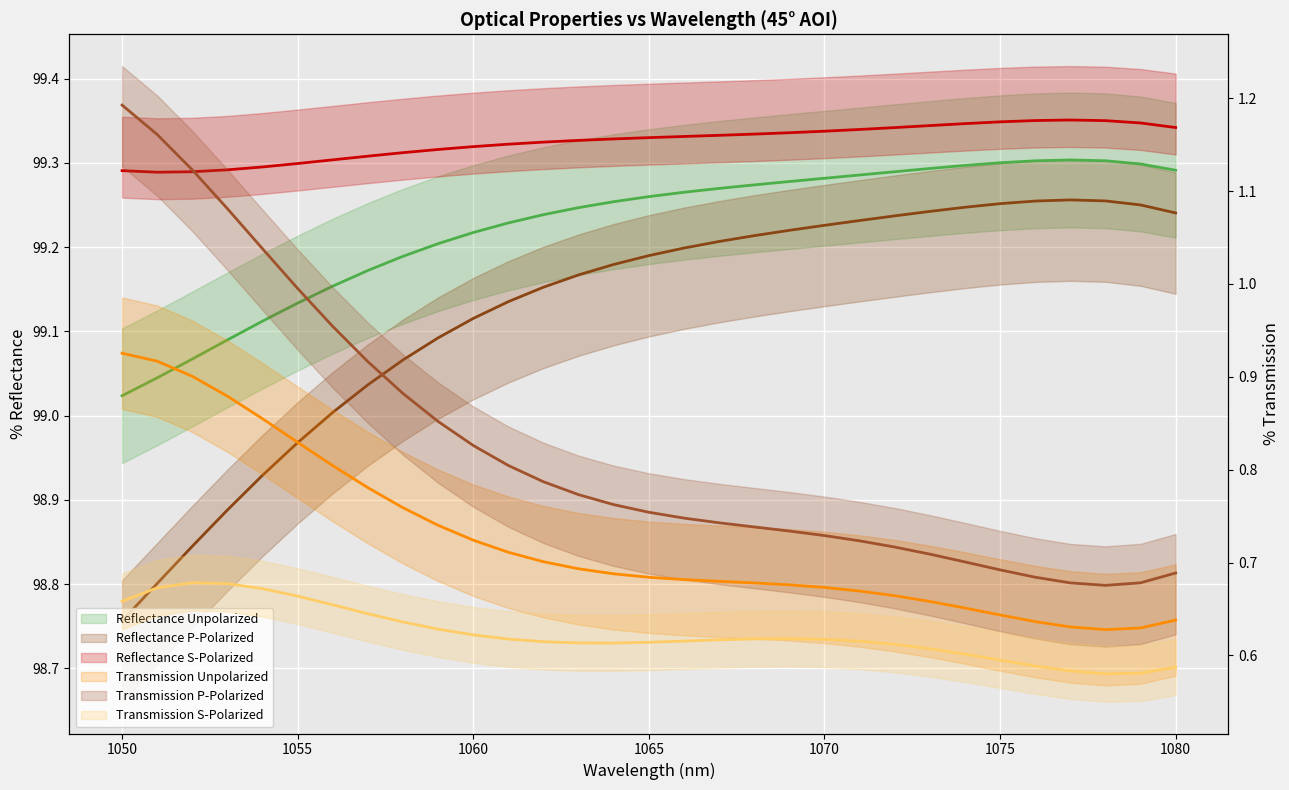

Reading left to right, list all the values displayed in this chart.

Reflectance Unpolarized: 99.0	99.0	99.1	99.1	99.1	99.1	99.2	99.2	99.2	99.2	99.2	99.2	99.2	99.2	99.3	99.3	99.3	99.3	99.3	99.3	99.3	99.3	99.3	99.3	99.3	99.3	99.3	99.3	99.3	99.3	99.3
Reflectance P-Polarized: 98.8	98.8	98.8	98.9	98.9	99.0	99.0	99.0	99.1	99.1	99.1	99.1	99.2	99.2	99.2	99.2	99.2	99.2	99.2	99.2	99.2	99.2	99.2	99.2	99.2	99.3	99.3	99.3	99.3	99.3	99.2
Reflectance S-Polarized: 99.3	99.3	99.3	99.3	99.3	99.3	99.3	99.3	99.3	99.3	99.3	99.3	99.3	99.3	99.3	99.3	99.3	99.3	99.3	99.3	99.3	99.3	99.3	99.3	99.3	99.3	99.4	99.4	99.4	99.3	99.3
Transmission Unpolarized: 0.9	0.9	0.9	0.9	0.9	0.8	0.8	0.8	0.8	0.7	0.7	0.7	0.7	0.7	0.7	0.7	0.7	0.7	0.7	0.7	0.7	0.7	0.7	0.7	0.7	0.6	0.6	0.6	0.6	0.6	0.6
Transmission P-Polarized: 1.2	1.2	1.1	1.1	1.0	1.0	1.0	0.9	0.9	0.9	0.8	0.8	0.8	0.8	0.8	0.8	0.7	0.7	0.7	0.7	0.7	0.7	0.7	0.7	0.7	0.7	0.7	0.7	0.7	0.7	0.7
Transmission S-Polarized: 0.7	0.7	0.7	0.7	0.7	0.7	0.7	0.6	0.6	0.6	0.6	0.6	0.6	0.6	0.6	0.6	0.6	0.6	0.6	0.6	0.6	0.6	0.6	0.6	0.6	0.6	0.6	0.6	0.6	0.6	0.6